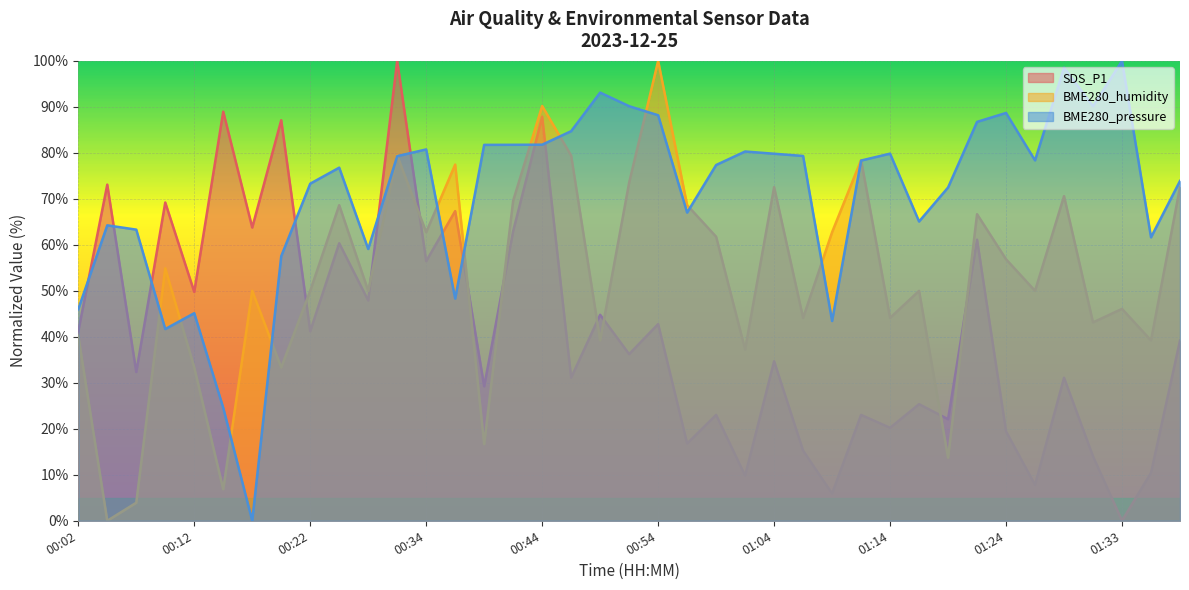

What is the average value of the BME280_pressure series?

70.8